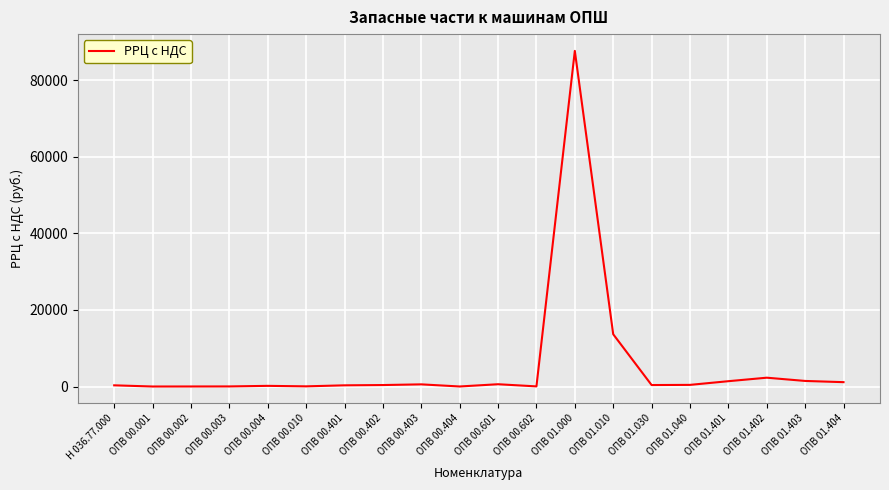

What is the sum of all values?

111039